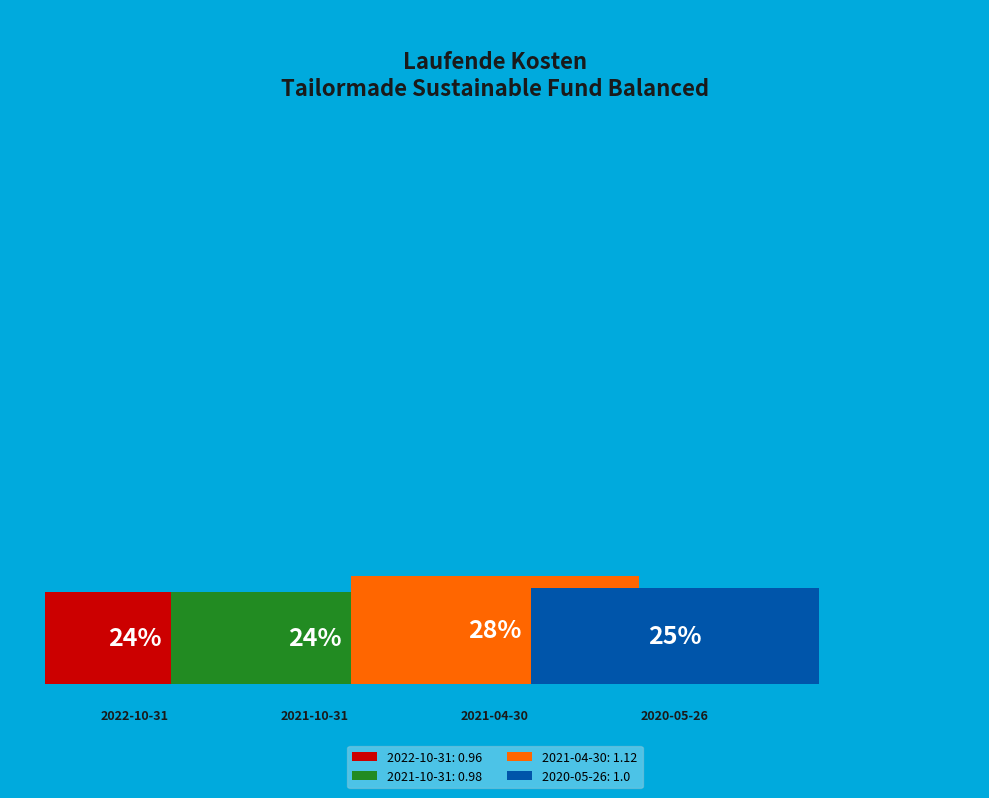

Is 2021-04-30 the majority of the pie?

No